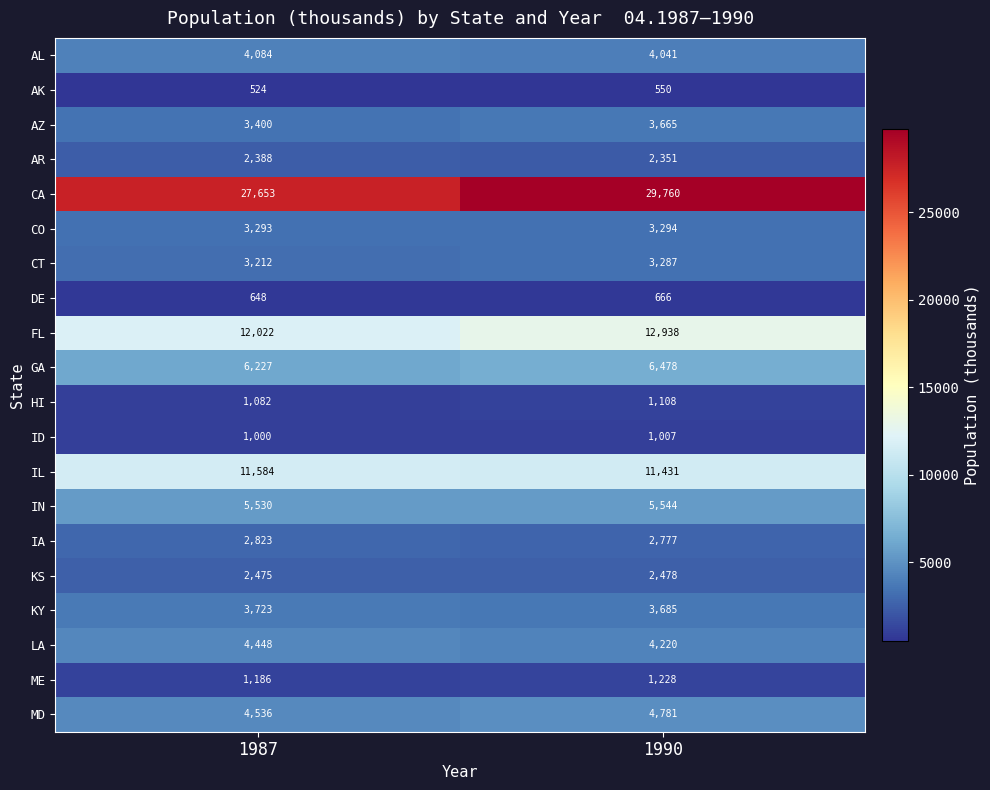

The IL series shows 16054 at 1990. True or false?

False